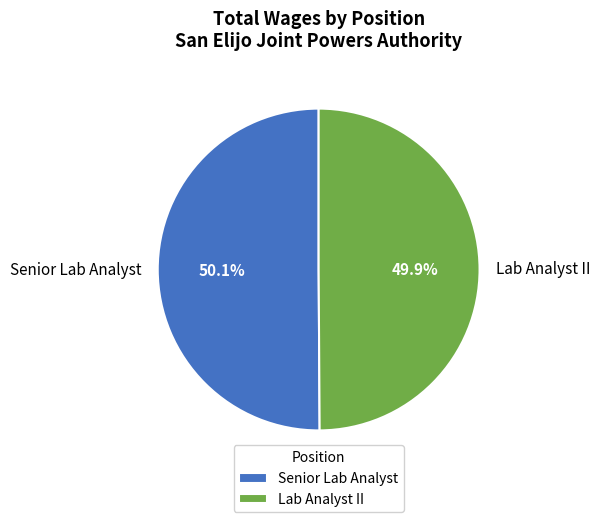

Is there any slice that represents more than half of the pie?

Yes